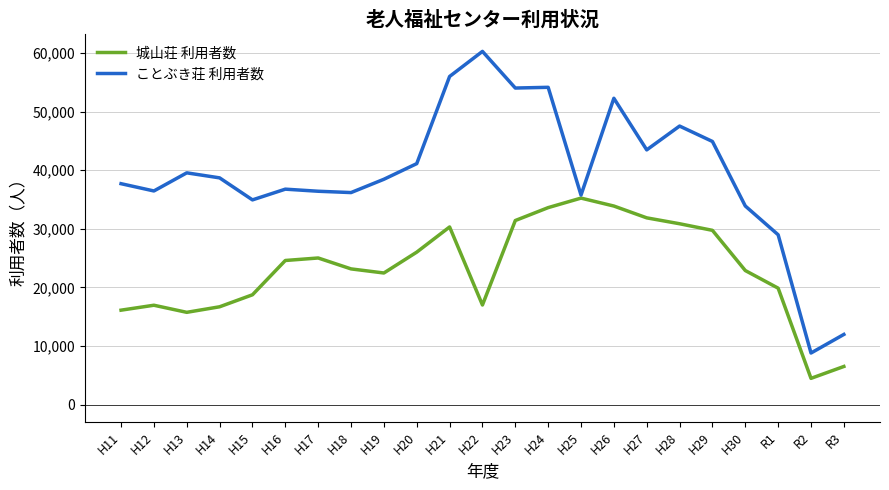

Which category has the lowest value across all series?

R2